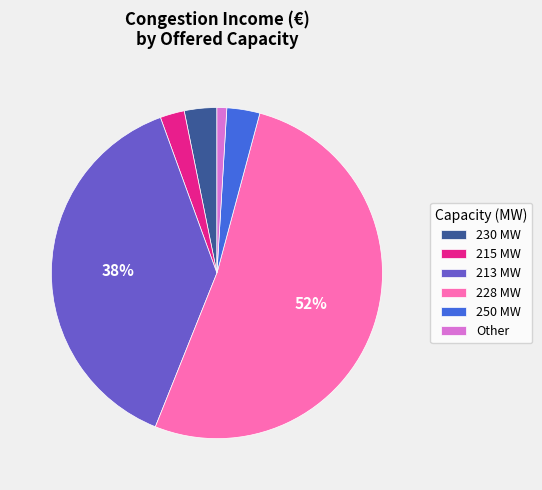

What percentage is the 213 MW slice, to the nearest percent?

38%